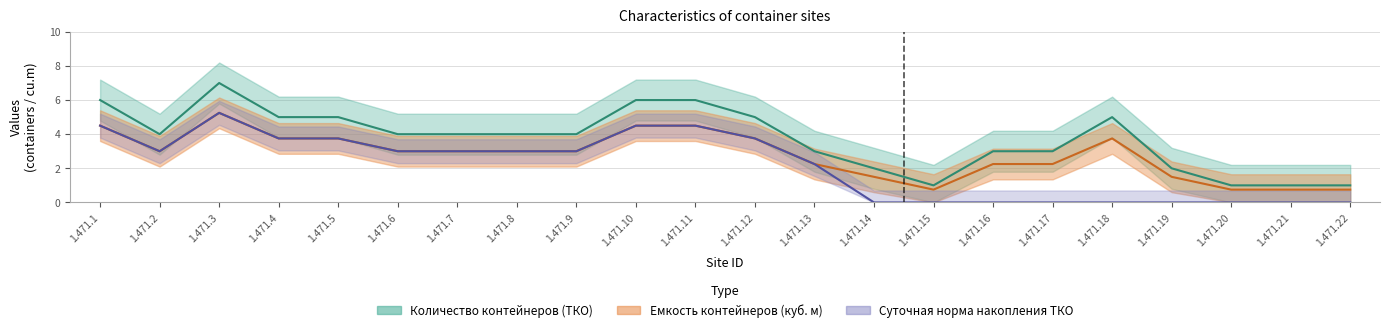

List the labels in order of Суточная норма накопления ТКО value, smallest first.

1.471.14, 1.471.15, 1.471.16, 1.471.17, 1.471.18, 1.471.19, 1.471.20, 1.471.21, 1.471.22, 1.471.13, 1.471.2, 1.471.6, 1.471.7, 1.471.8, 1.471.9, 1.471.4, 1.471.5, 1.471.12, 1.471.1, 1.471.10, 1.471.11, 1.471.3